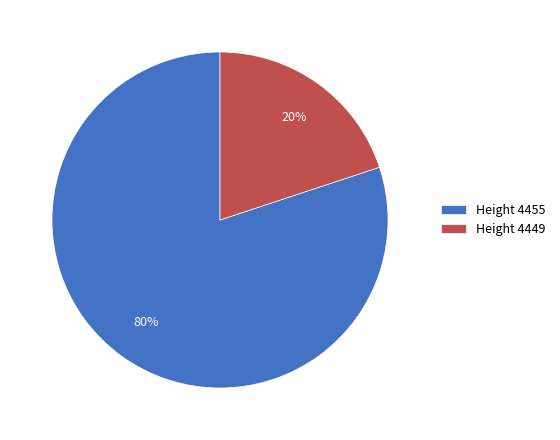

To the nearest percent, what is the average slice percentage?

50%